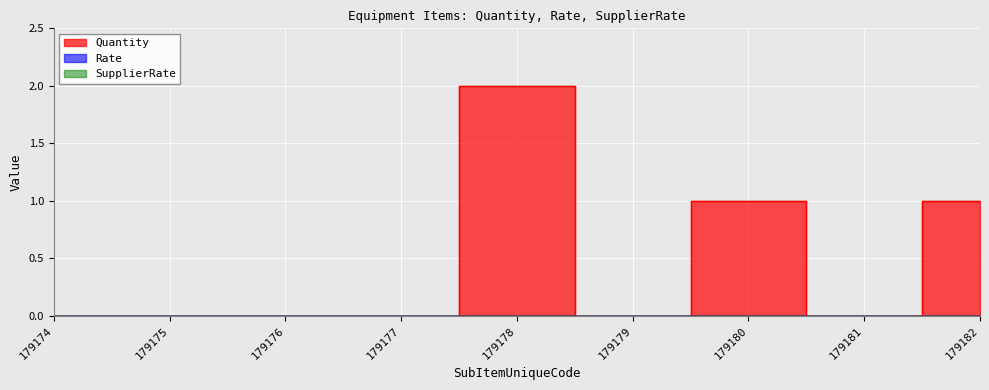

Reading left to right, extract all data points from this chart.

Quantity: 179174=0	179175=0	179176=0	179177=0	179178=2	179179=0	179180=1	179181=0	179182=1
Rate: 179174=0	179175=0	179176=0	179177=0	179178=0	179179=0	179180=0	179181=0	179182=0
SupplierRate: 179174=0	179175=0	179176=0	179177=0	179178=0	179179=0	179180=0	179181=0	179182=0